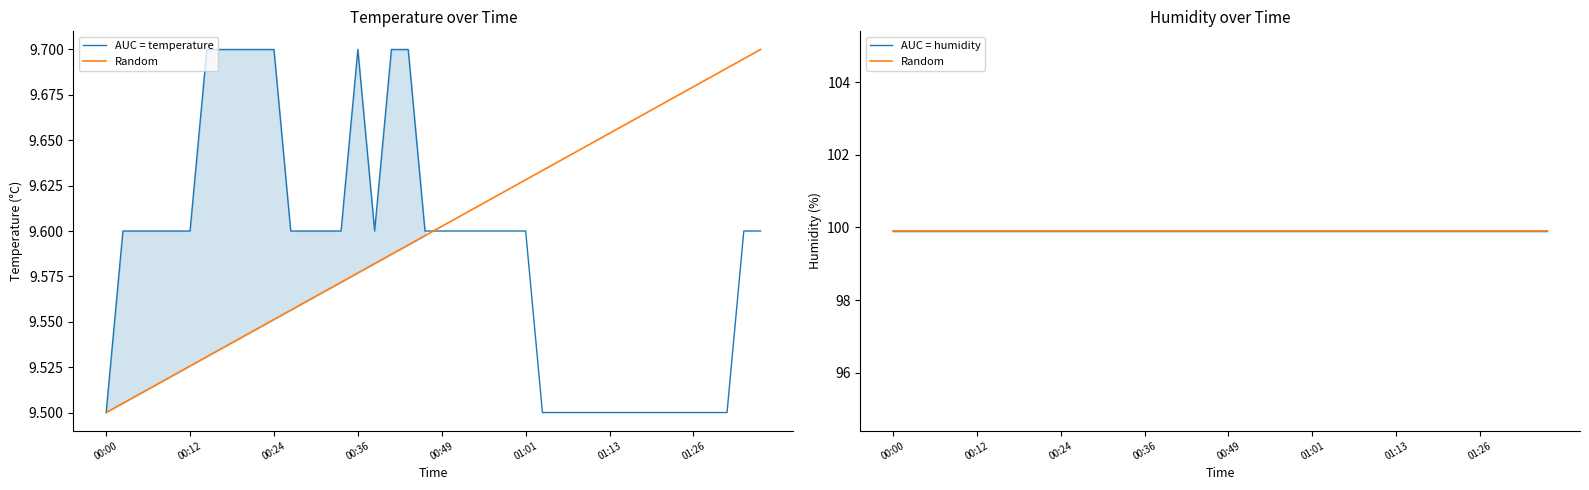

What is the value of the AUC = humidity point at the 8th from the left?

99.9